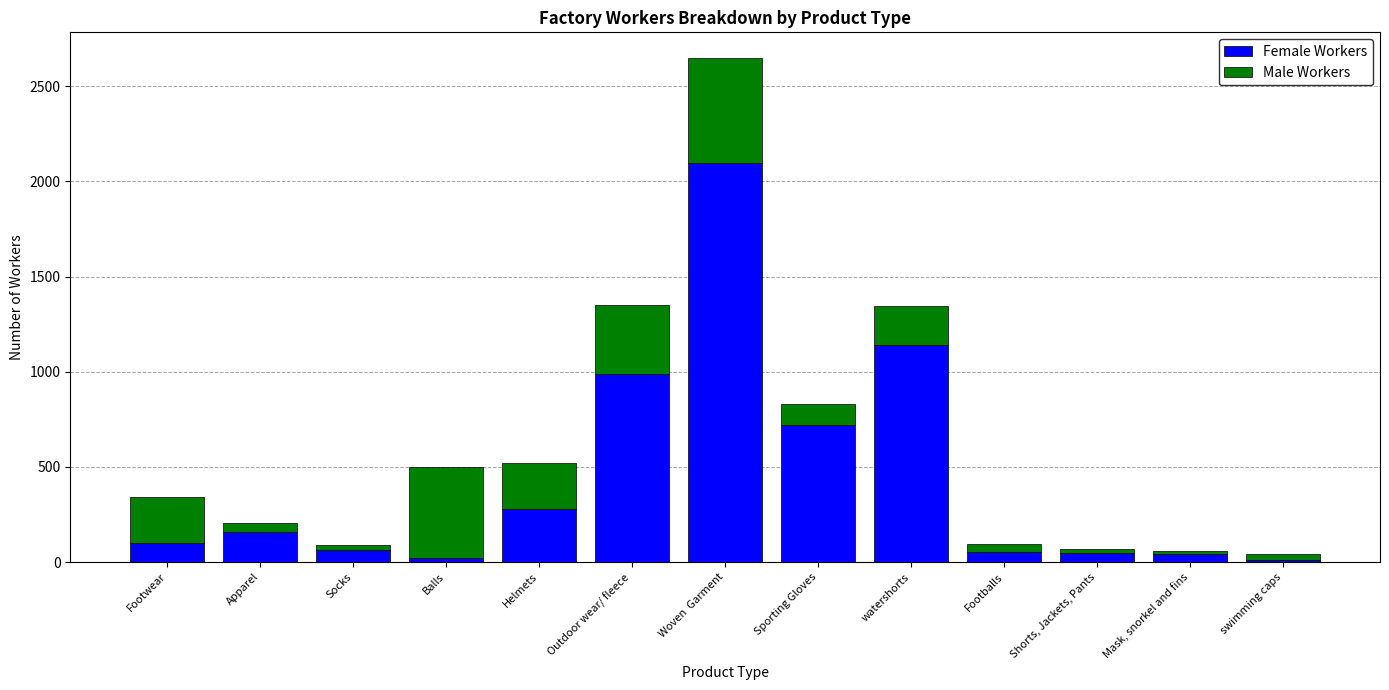

True or false: Female Workers has a value of 583 at Outdoor wear/ fleece.

False